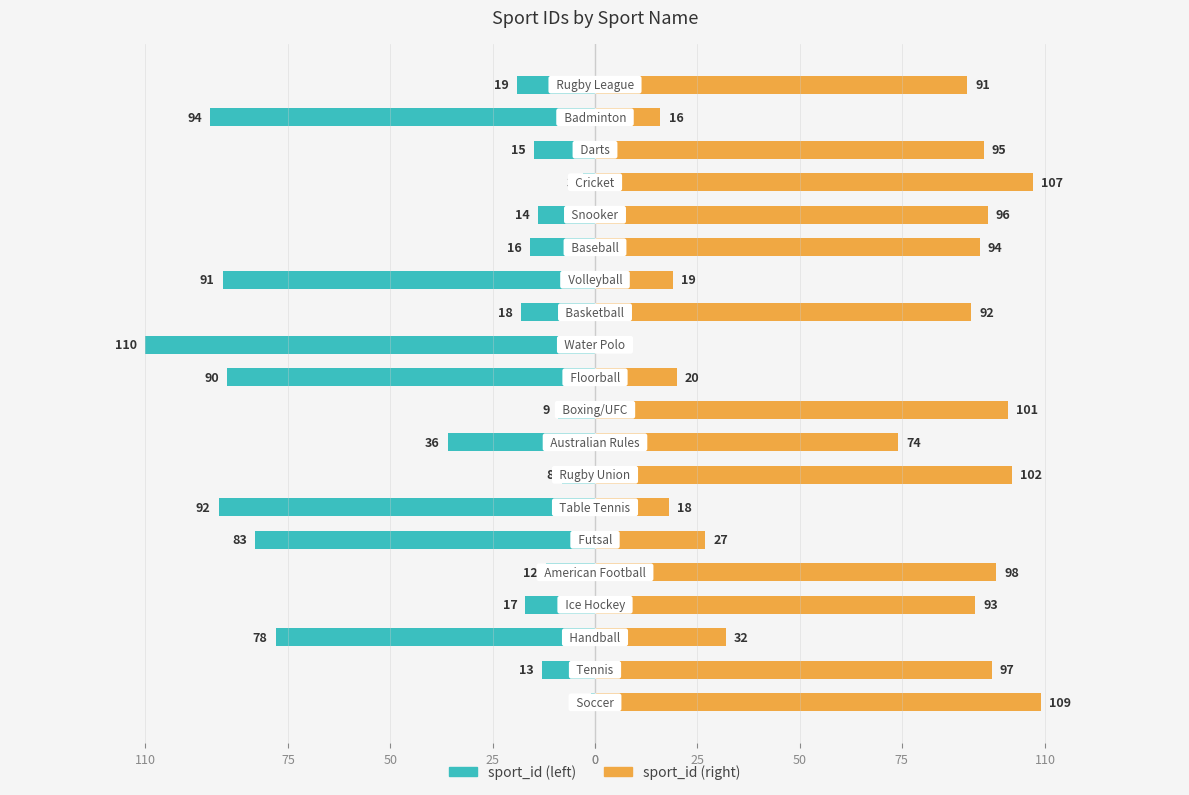

Which series changed the most between 75 and 17?

sport_id (left)